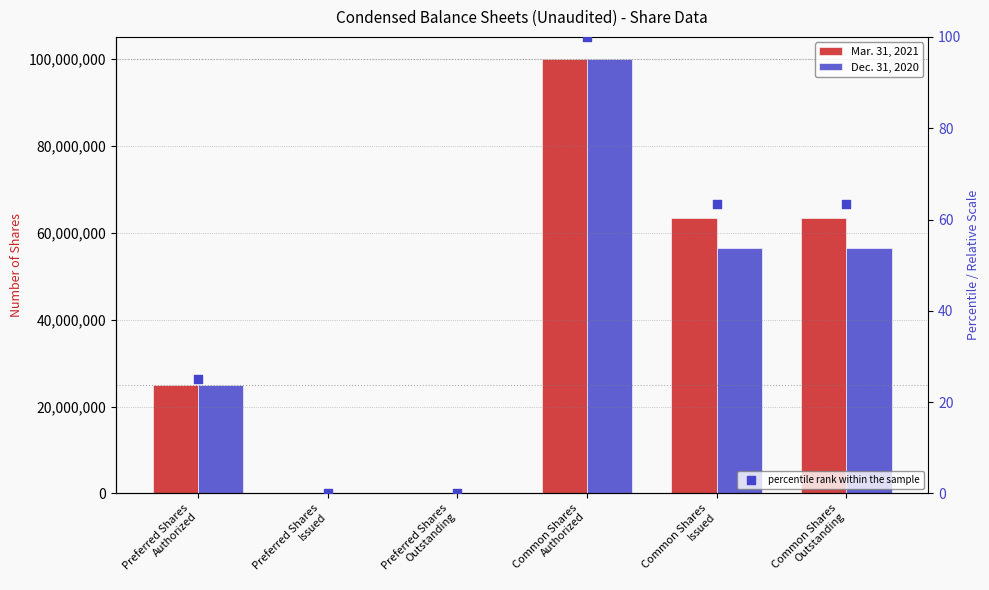

Which series has the largest Y range (max minus min)?

Mar. 31, 2021